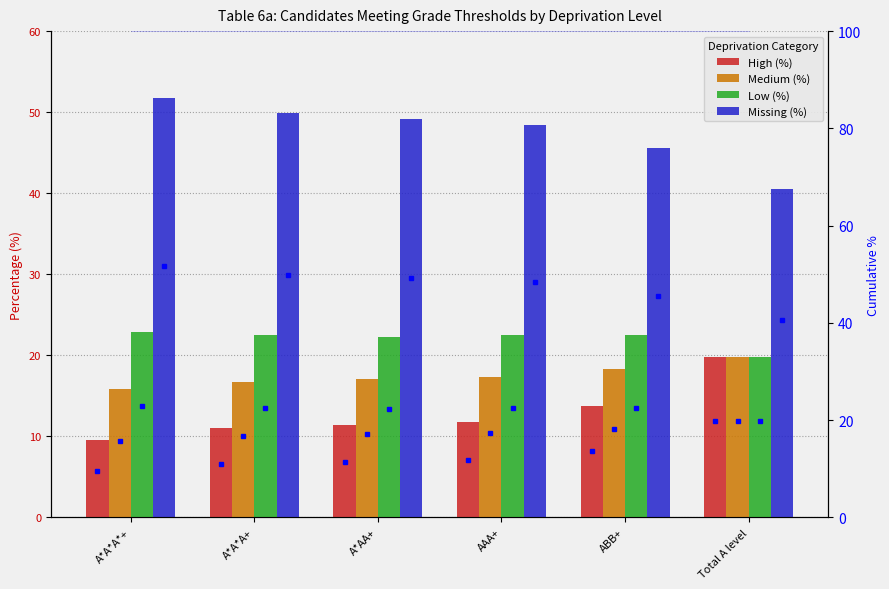

The value of High (%) at Total A level is 9.9. True or false?

False